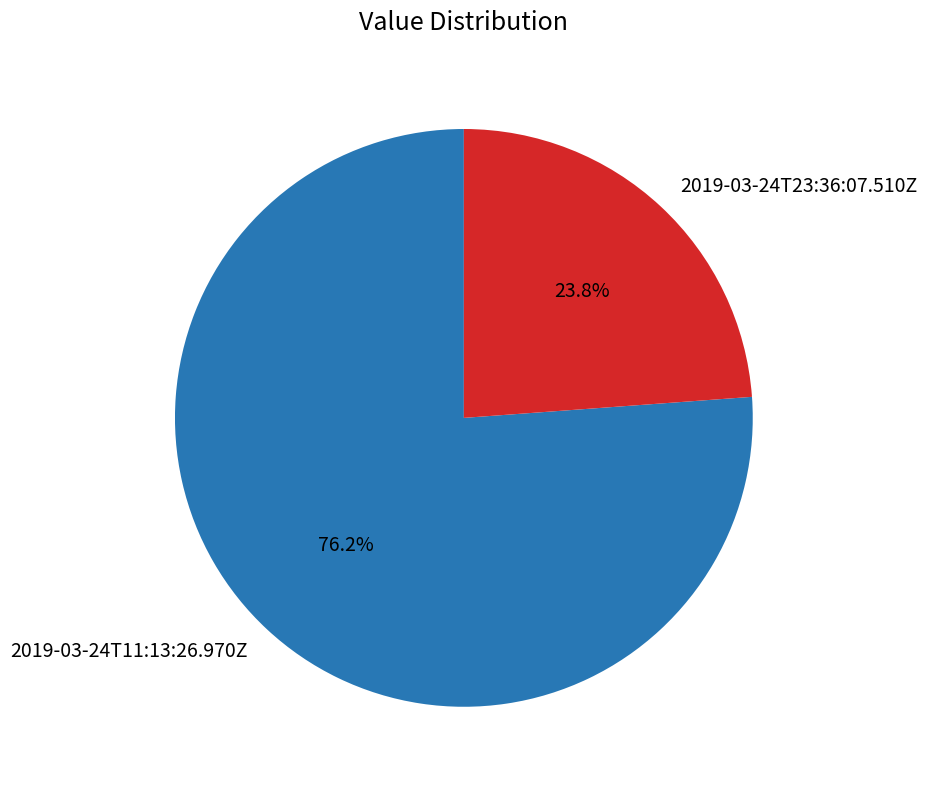

To the nearest percent, what percentage of the pie is 2019-03-24T23:36:07.510Z?

24%